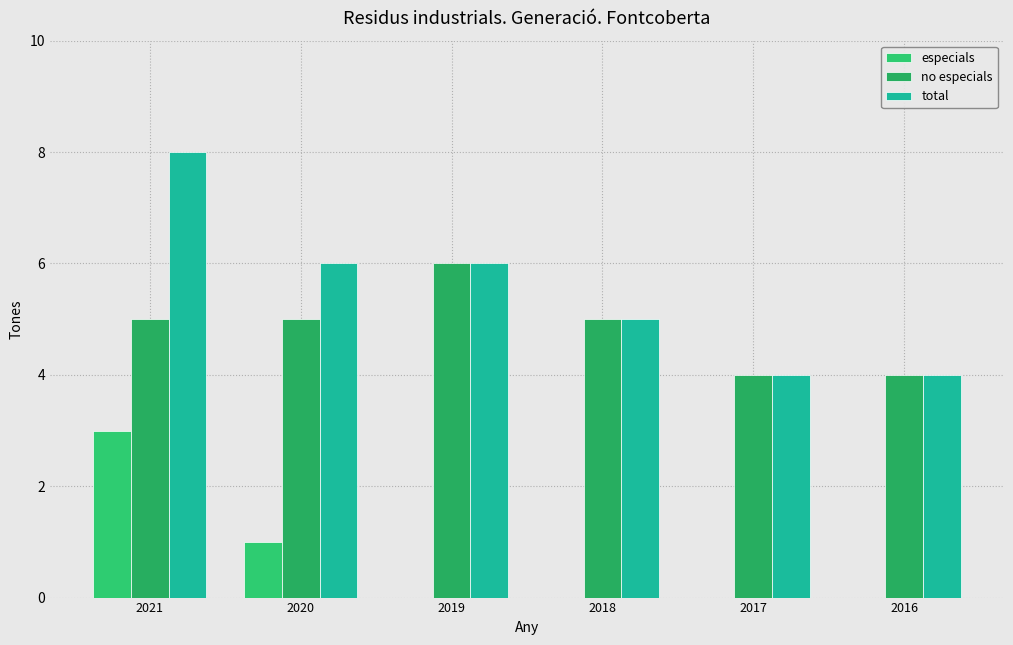

The value of total at 2017 is 6. True or false?

False